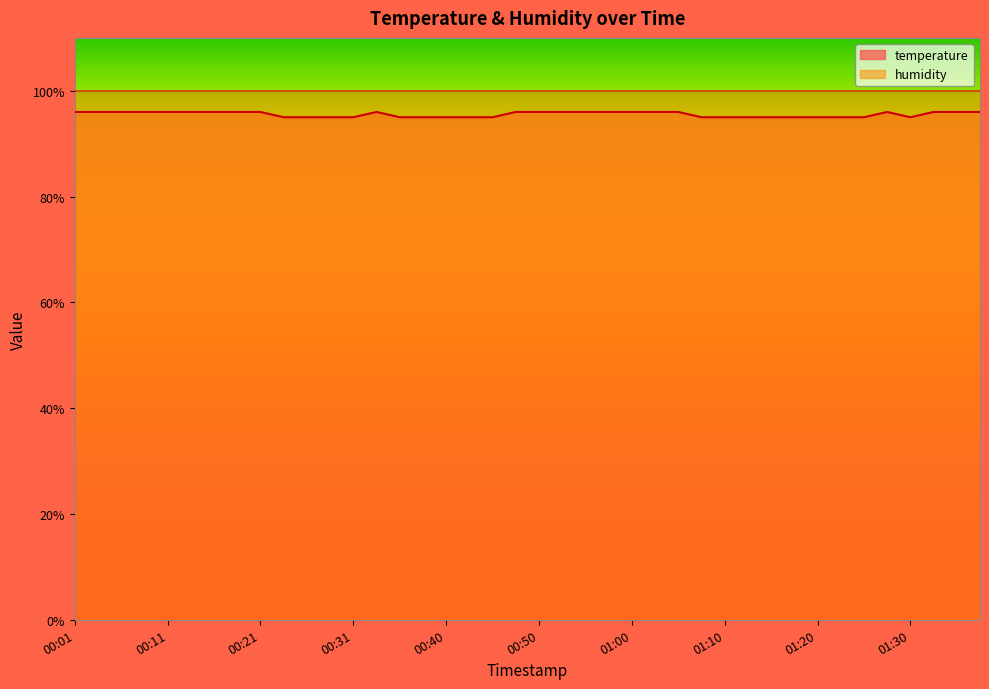

List the labels in order of value, smallest first.

00:23, 00:26, 00:28, 00:31, 00:36, 00:38, 00:40, 00:43, 00:45, 01:07, 01:10, 01:12, 01:15, 01:17, 01:20, 01:22, 01:25, 01:30, 00:01, 00:03, 00:06, 00:08, 00:11, 00:13, 00:16, 00:18, 00:21, 00:33, 00:48, 00:50, 00:53, 00:55, 00:58, 01:00, 01:03, 01:05, 01:27, 01:32, 01:34, 01:37